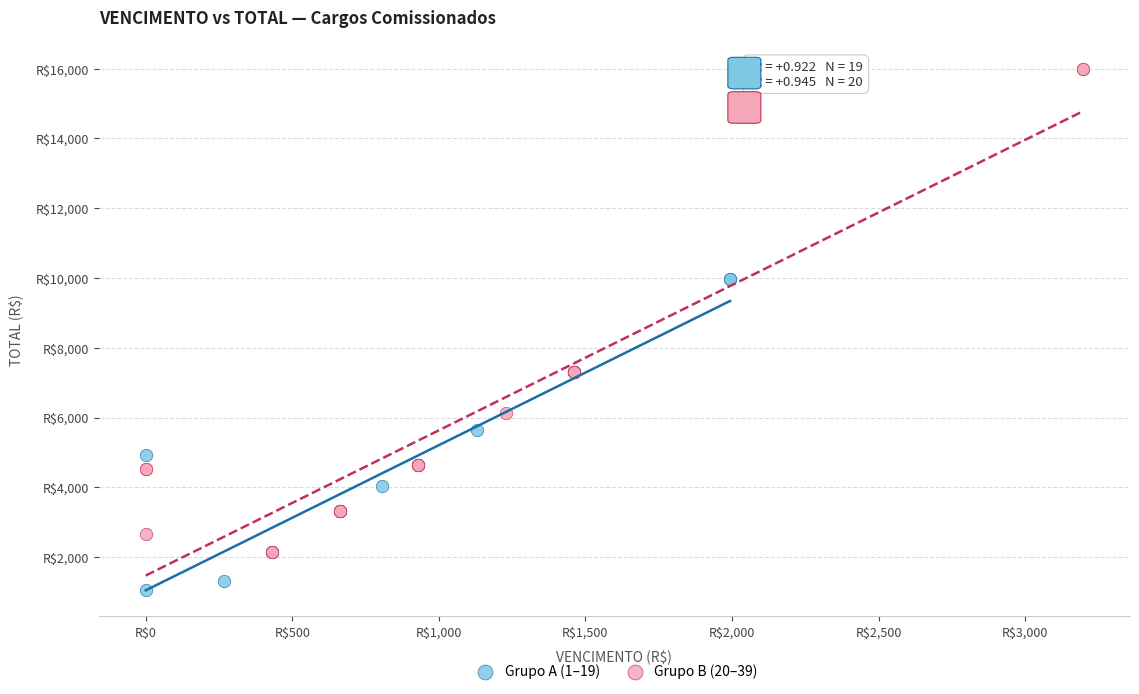

Which series has the widest spread of Y values?

Grupo B (20–39)